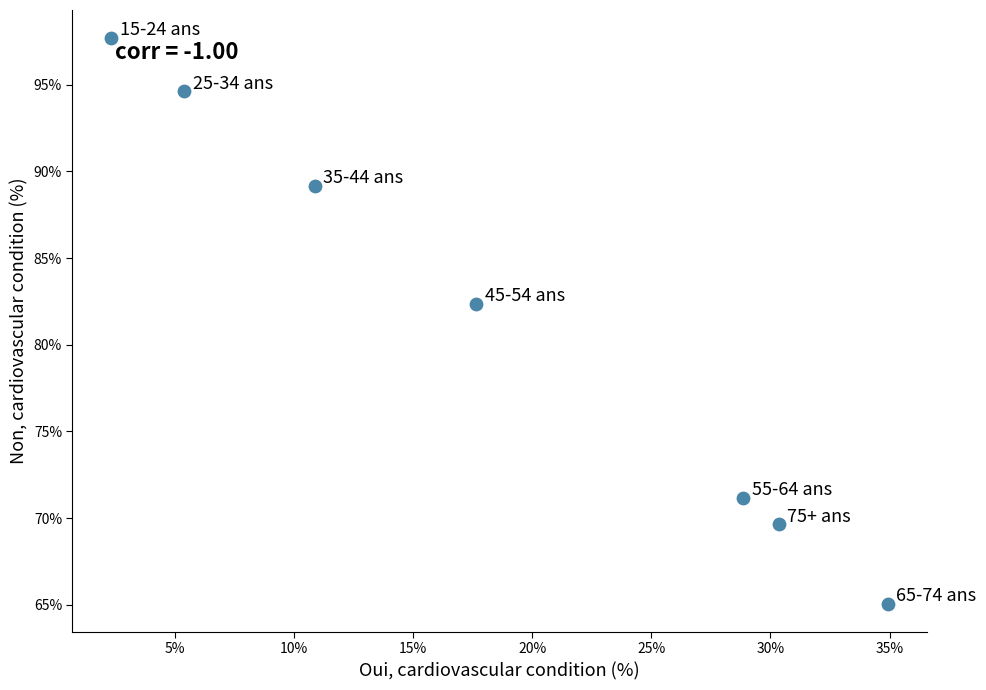

What is the range of Y values (max minus min)?

32.6